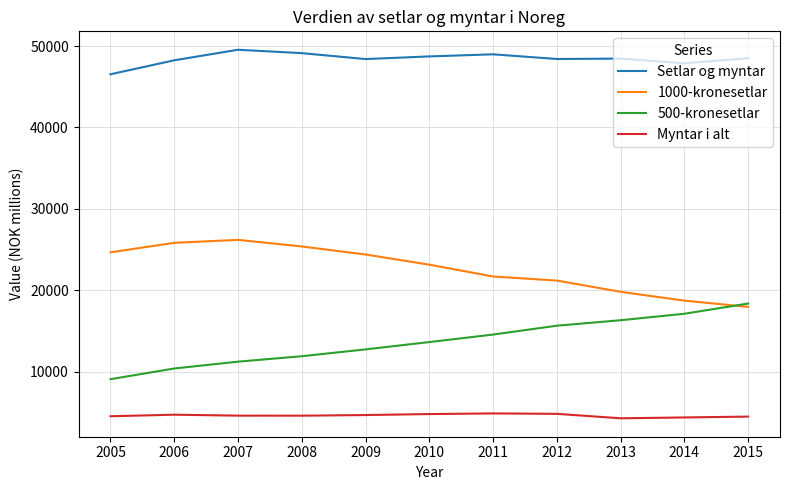

Is it true that Setlar og myntar equals 47880 at 2014?

True